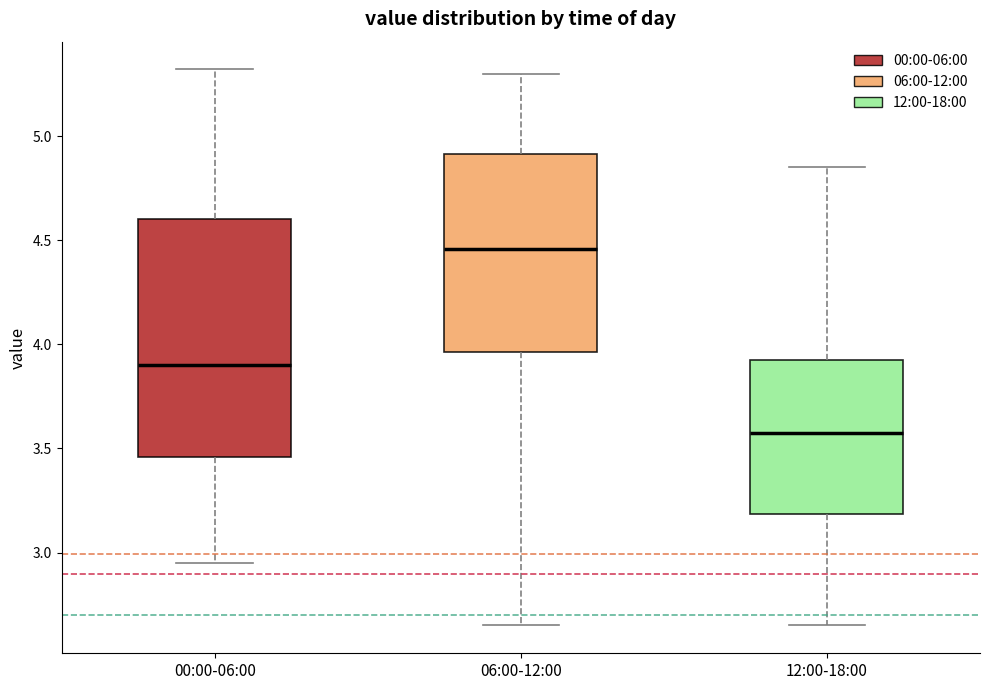

Comparing the boxes themselves (not the whiskers), which one is the tallest?

00:00-06:00